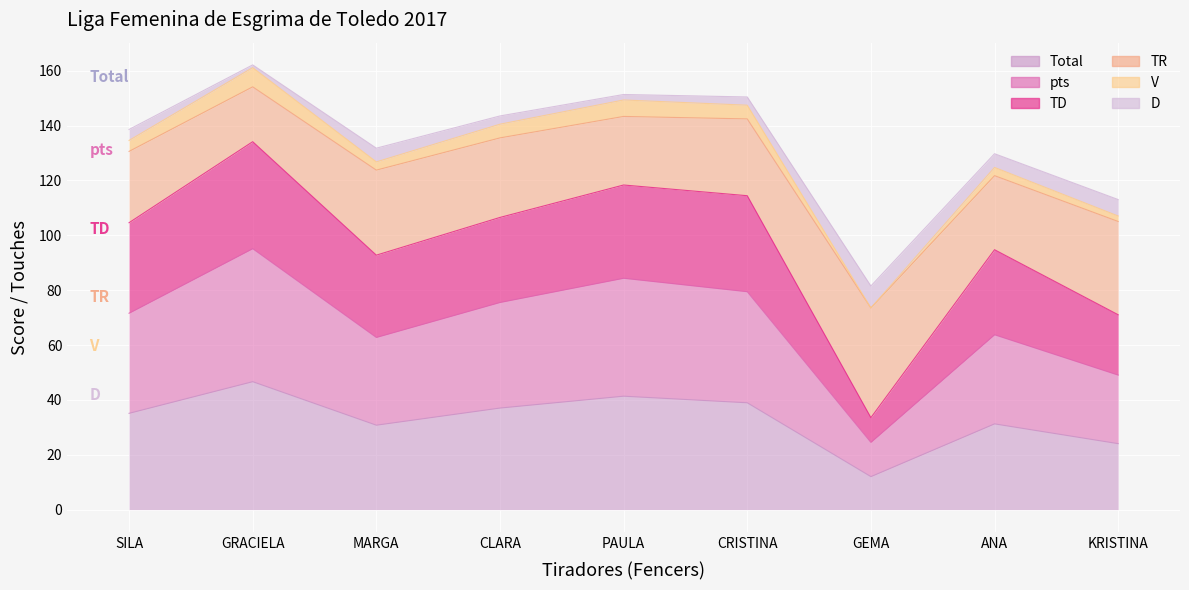

How many values in the TD series exceed 104?

5